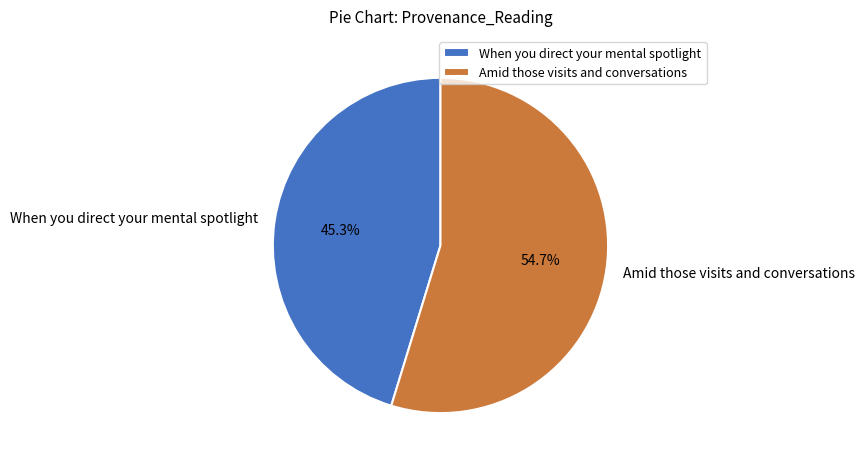

To the nearest percent, what is the combined percentage of When you direct your mental spotlight and Amid those visits and conversations?

100%